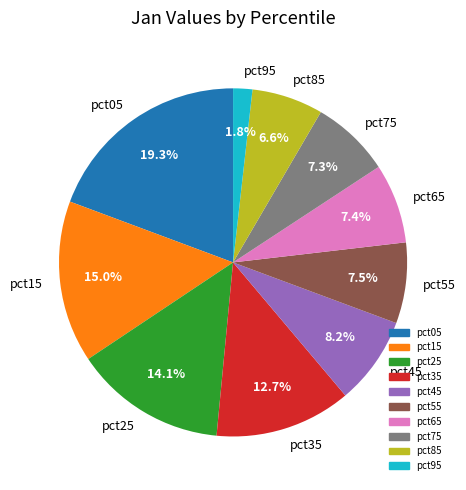

What percentage is the pct95 slice, to the nearest percent?

2%